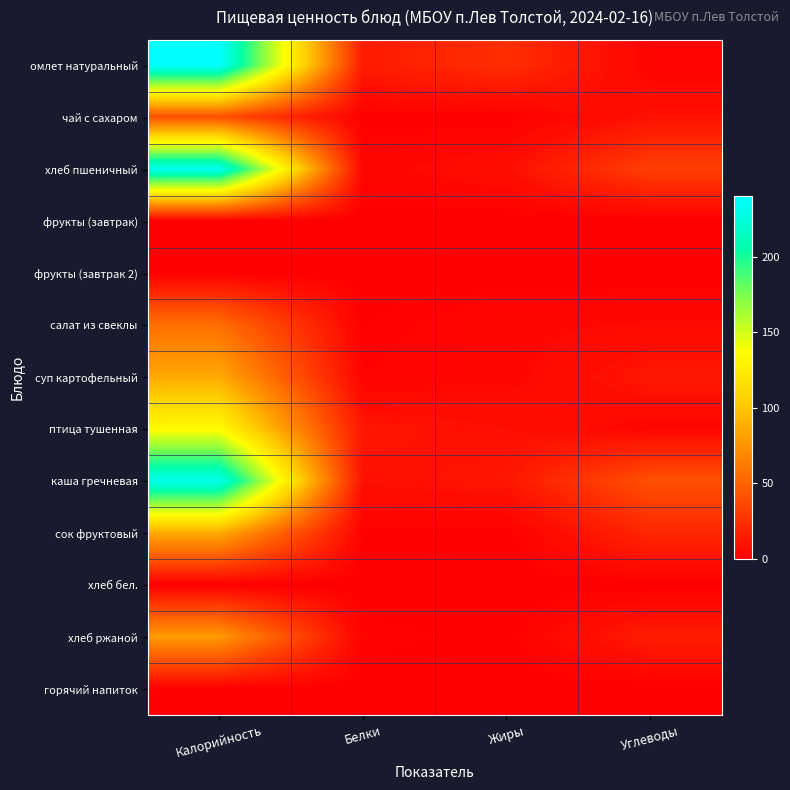

At which category is the sum across all series the highest?

Калорийность